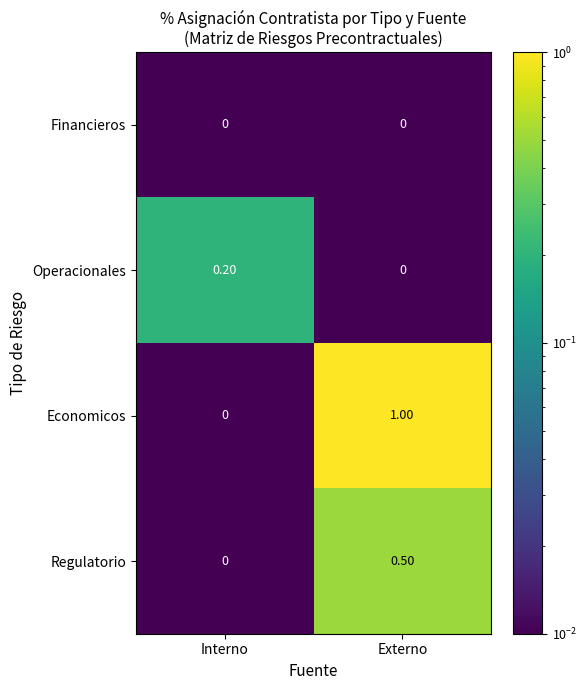

What is the spread (max minus min) of values at Externo?

1.0